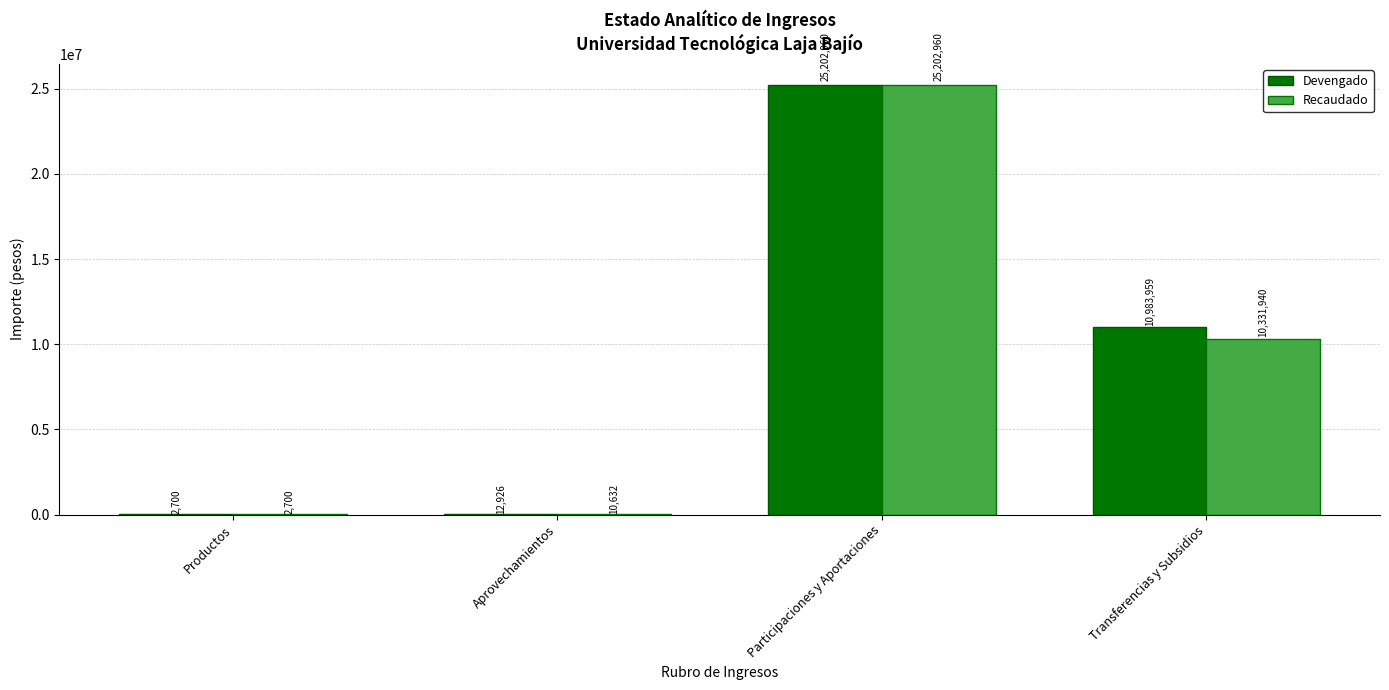

Is it true that Devengado equals 40610050.2 at Participaciones y Aportaciones?

False